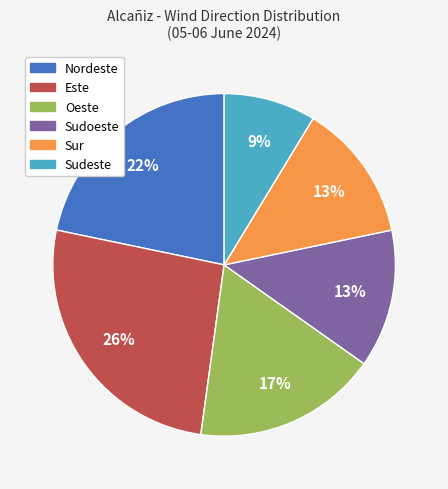

Is there a majority slice in this chart?

No